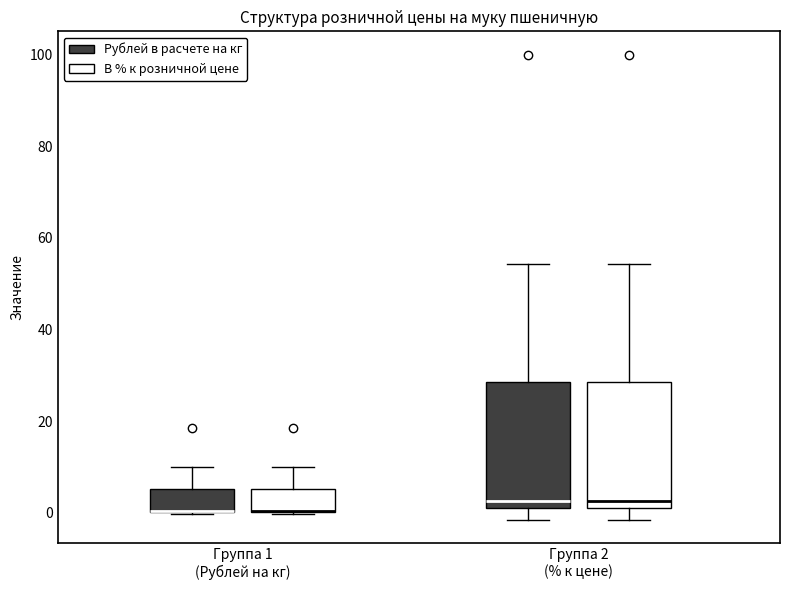

Reading left to right, transcribe this box plot: for each box, give where its median line is, the range the box spans, and where its two whiskers end, as read against the y-axis. The values are not printed on the chart, so give them approximately, as read against the axis.

Группа 1 (Рублей на кг) (Рублей в расчете на кг): median 0 (drawn on the box's lower edge), box 0 to 6, whiskers 0 to 10
Группа 1 (Рублей на кг) (В % к розничной цене): median 0 (drawn on the box's lower edge), box 0 to 6, whiskers 0 to 10
Группа 2 (% к цене) (Рублей в расчете на кг): median 2 (just above the box's lower edge), box 2 to 28, whiskers -2 to 54
Группа 2 (% к цене) (В % к розничной цене): median 2 (just above the box's lower edge), box 2 to 28, whiskers -2 to 54